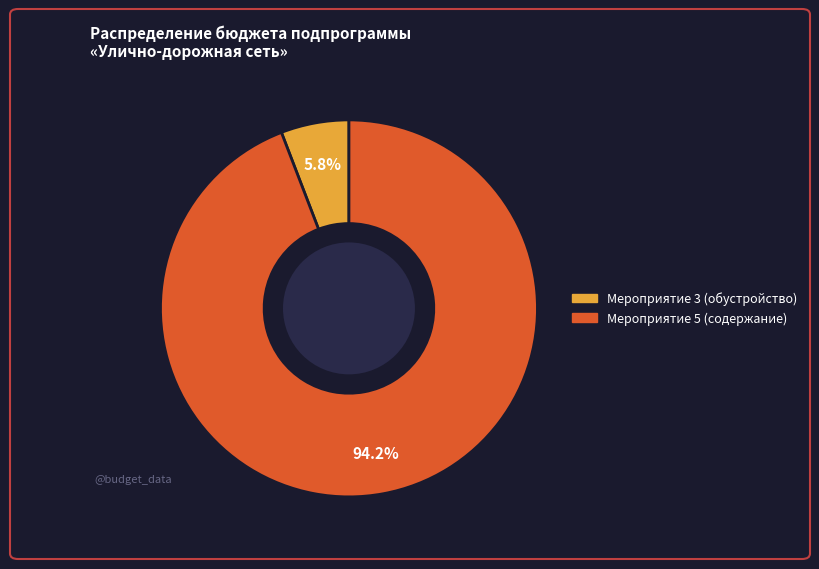

Is there a majority slice in this chart?

Yes